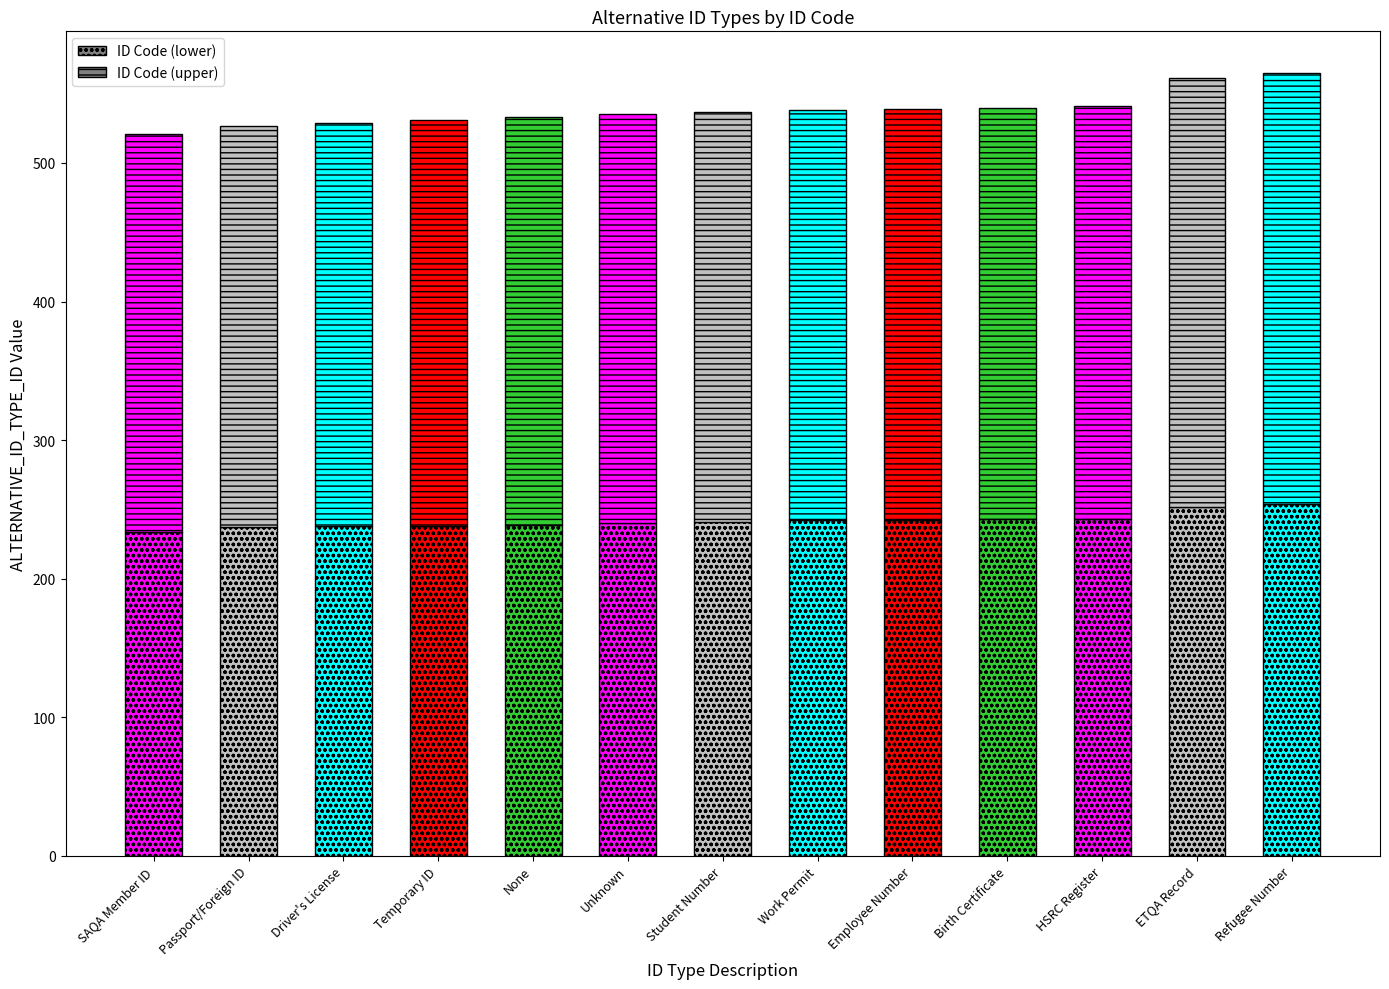

At which category does the chart reach its minimum across all series?

SAQA Member ID